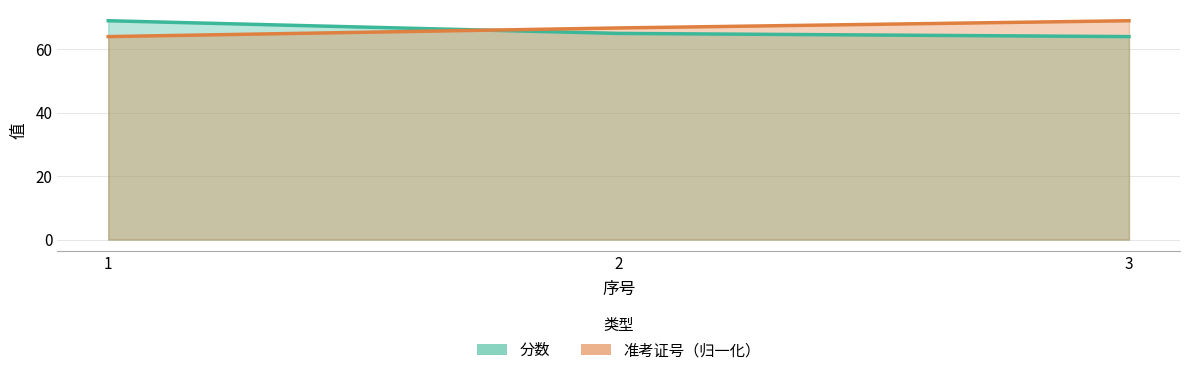

Does the chart have visible grid lines?

Yes